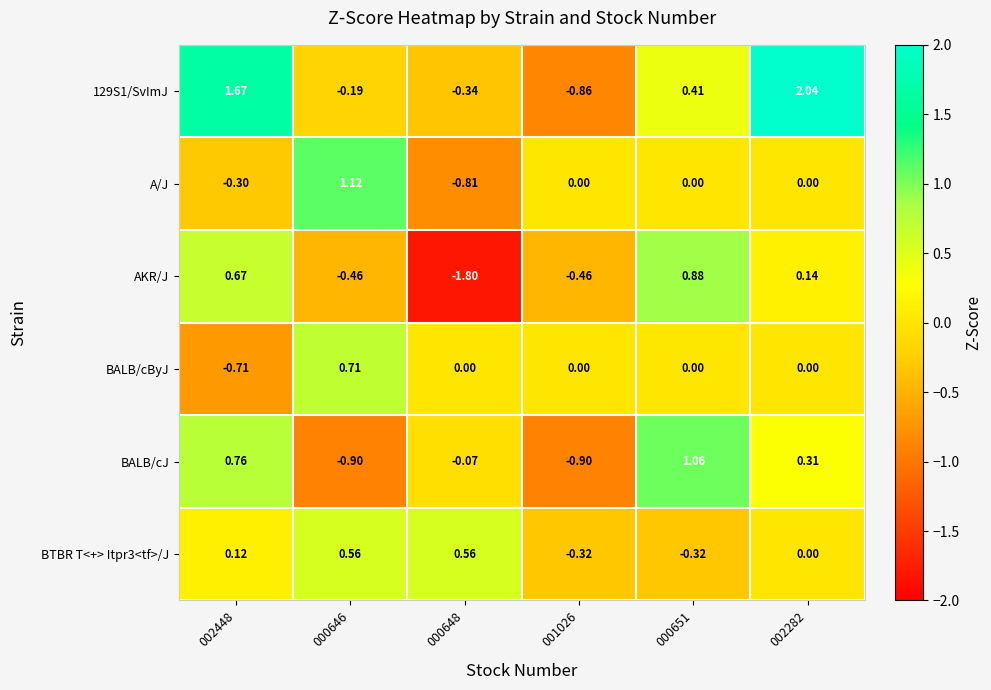

Is the value of AKR/J at 002448 greater than the value of A/J at 000651?

Yes